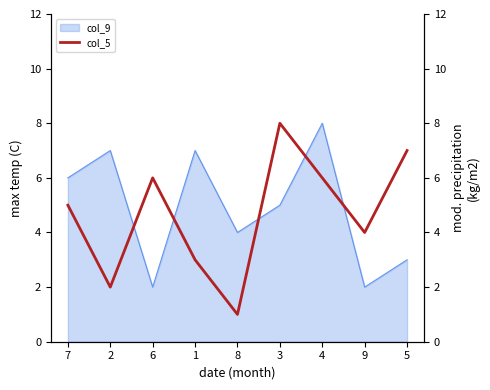

What is the smallest value displayed?

1